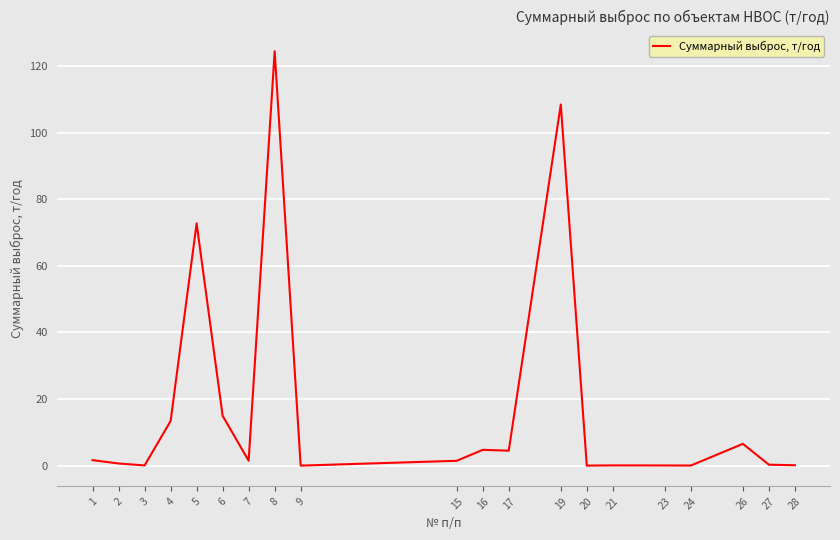

At which label does the data first exceed 1?

1